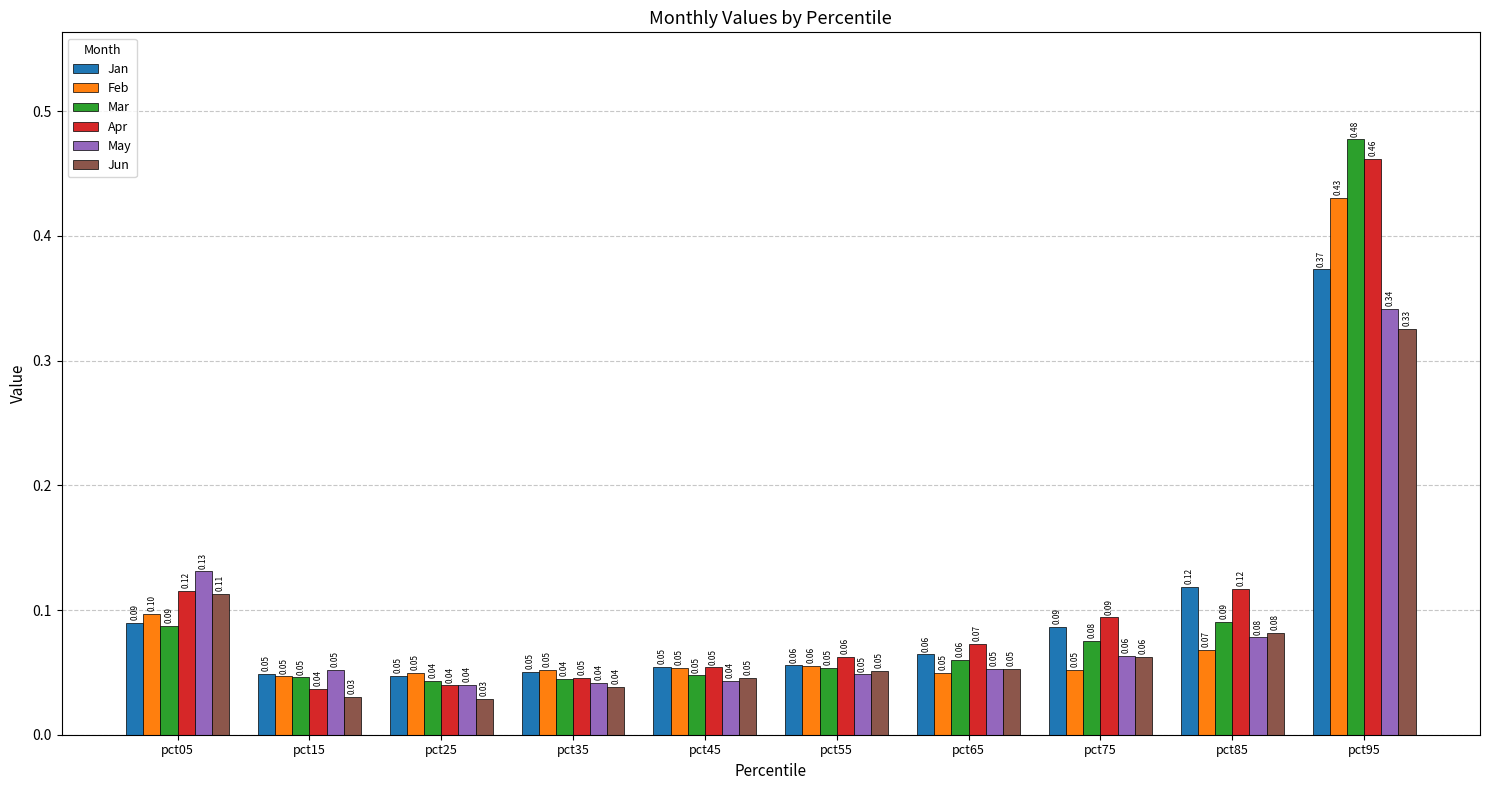

Rank the series by their maximum value, from lowest to highest.

Jun, May, Jan, Feb, Apr, Mar